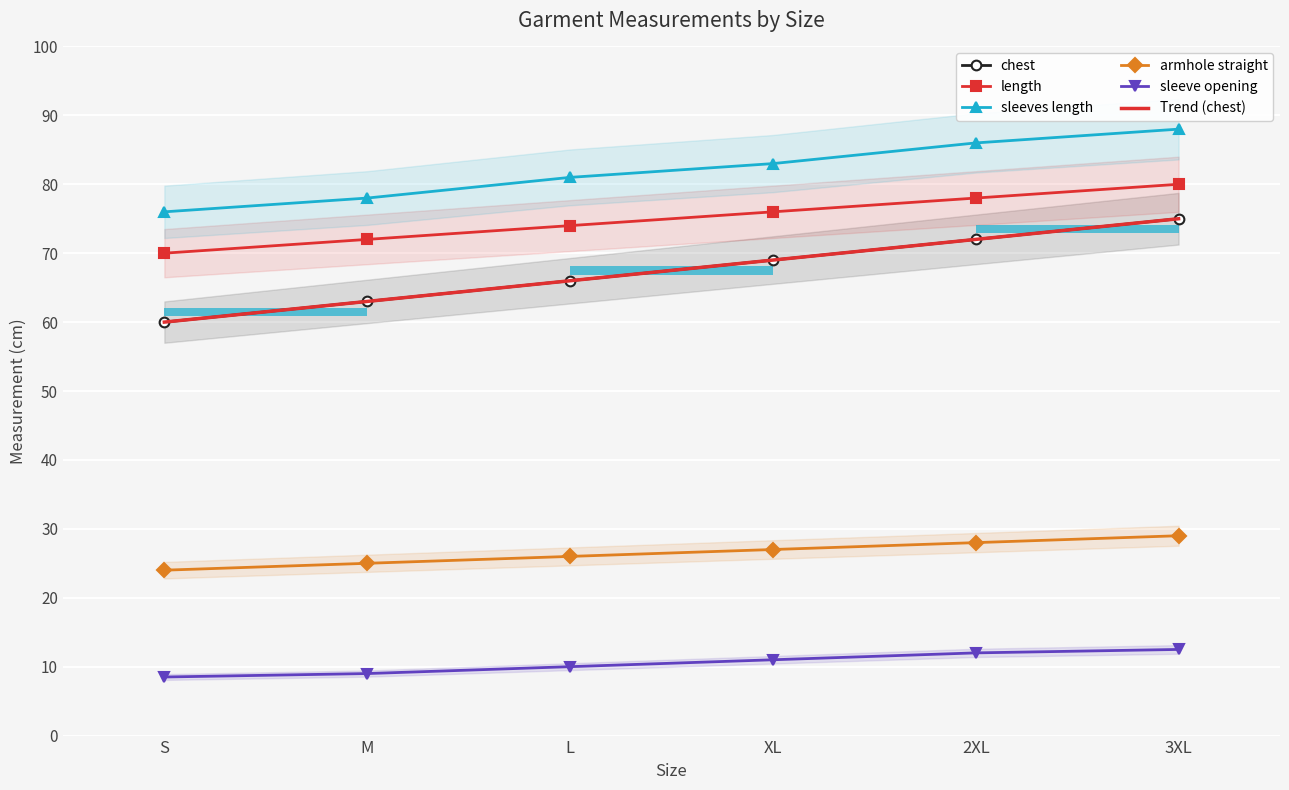

How many bars are there in each group?

5